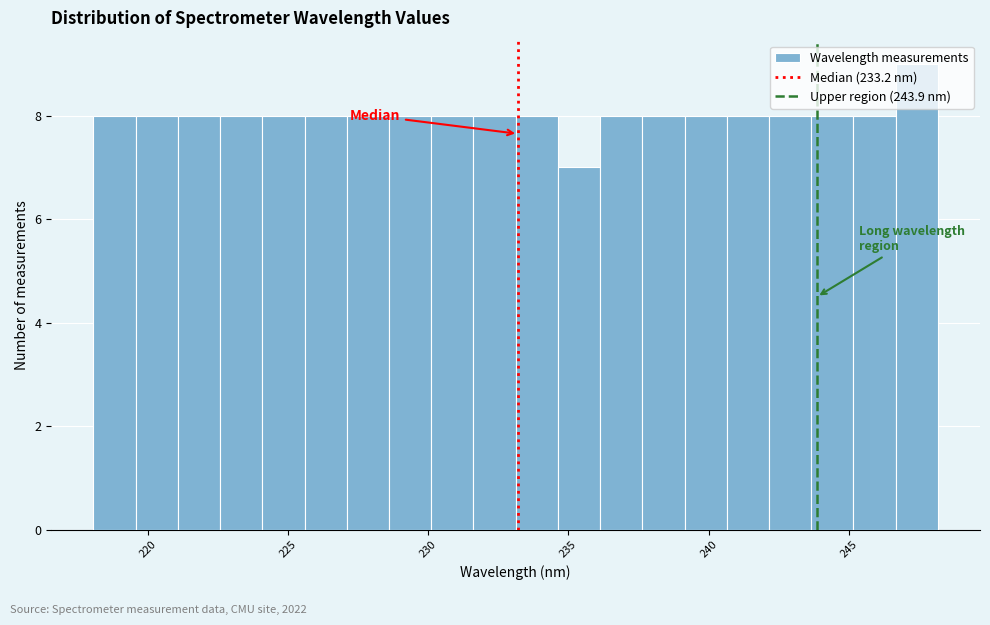

Around what value on the x-axis is the tallest bar? Give the approximate position of its centre, as read against the axis.

247.5